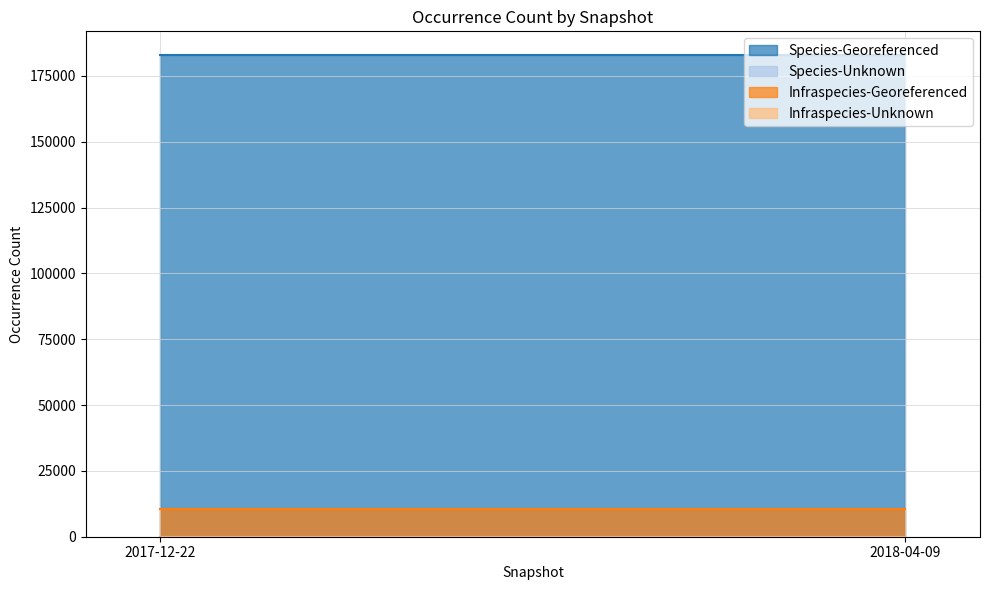

Reading left to right, what are all the values shown in this chart?

Species-Georeferenced: 182793	182793
Species-Unknown: 23	23
Infraspecies-Georeferenced: 10371	10371
Infraspecies-Unknown: 7	7